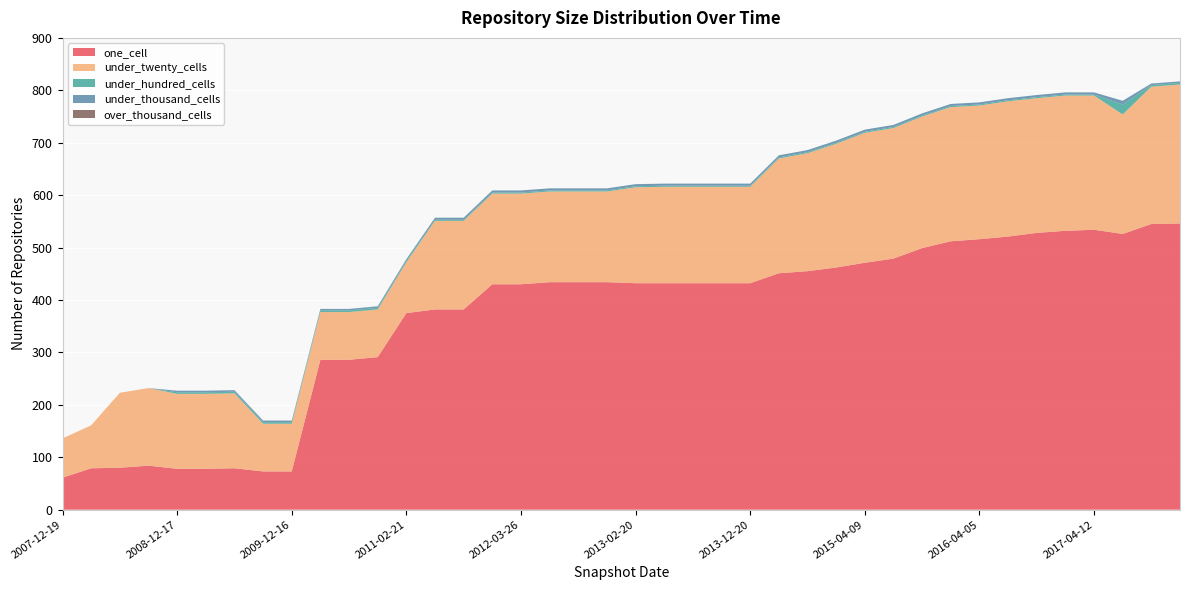

Reading left to right, extract all data points from this chart.

one_cell: 61	79	80	84	78	78	79	73	73	286	286	291	375	382	382	430	430	434	434	434	432	432	432	432	432	451	455	462	471	479	499	512	516	521	528	532	534	526	545	546
under_twenty_cells: 75	82	143	148	143	143	143	91	91	91	91	91	97	169	169	173	173	173	173	173	183	184	184	184	184	219	225	236	248	249	251	256	255	258	257	258	256	228	262	265
under_hundred_cells: 0	0	0	0	3	3	3	3	3	3	3	3	3	2	2	2	2	2	2	2	2	2	2	2	2	2	2	2	2	2	2	2	2	2	2	2	2	19	3	3
under_thousand_cells: 0	0	0	0	3	3	3	3	3	3	3	3	3	4	4	4	4	4	4	4	4	4	4	4	4	4	4	4	4	4	4	4	4	4	4	4	4	7	3	3
over_thousand_cells: 0	0	0	0	0	0	0	0	0	0	0	0	0	0	0	0	0	0	0	0	0	0	0	0	0	0	0	0	0	0	0	0	0	0	0	0	0	0	0	0